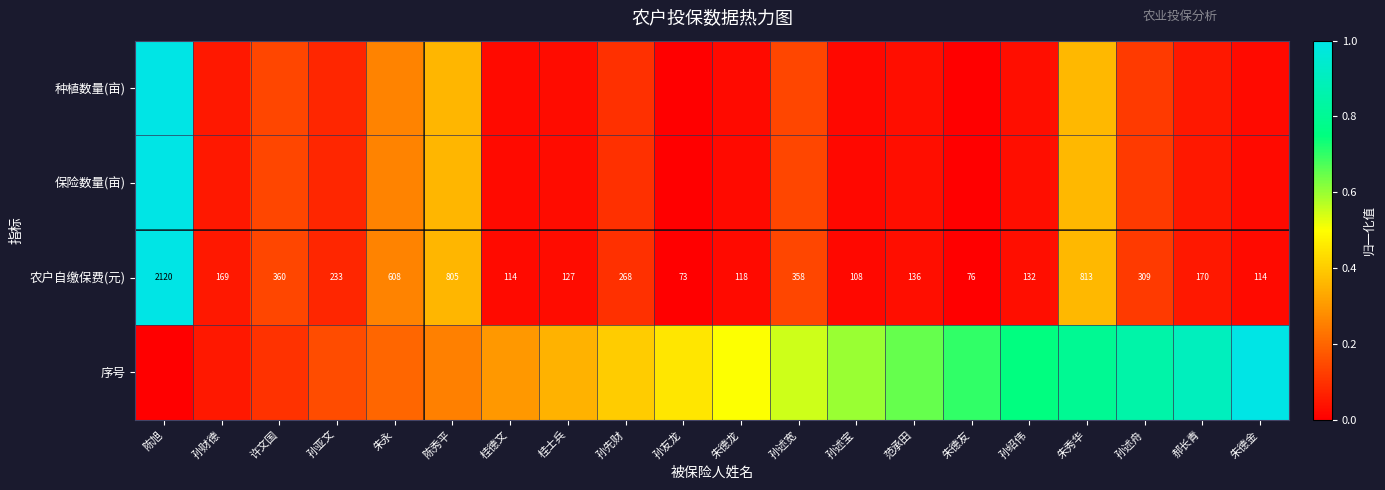

Where does the 农户自缴保费(元) series first go above 170?

陈旭